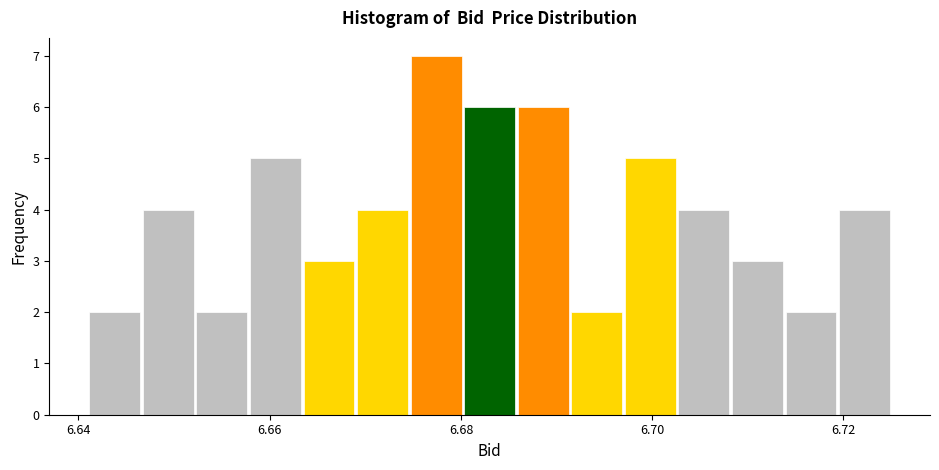

Read against the x-axis, roughly where is the centre of the tallest bar?

6.678